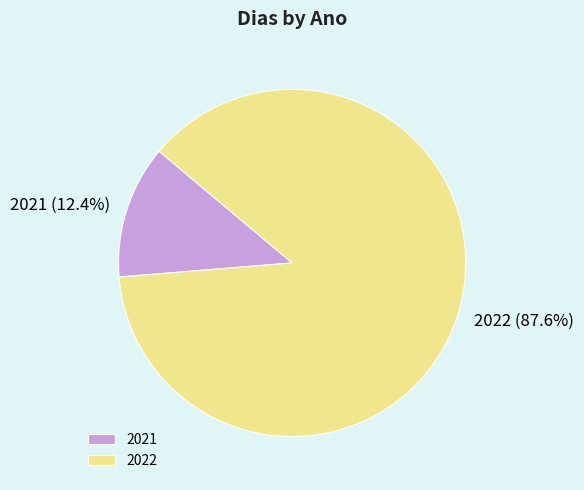

Is it true that 2021 is 27% of the pie?

False